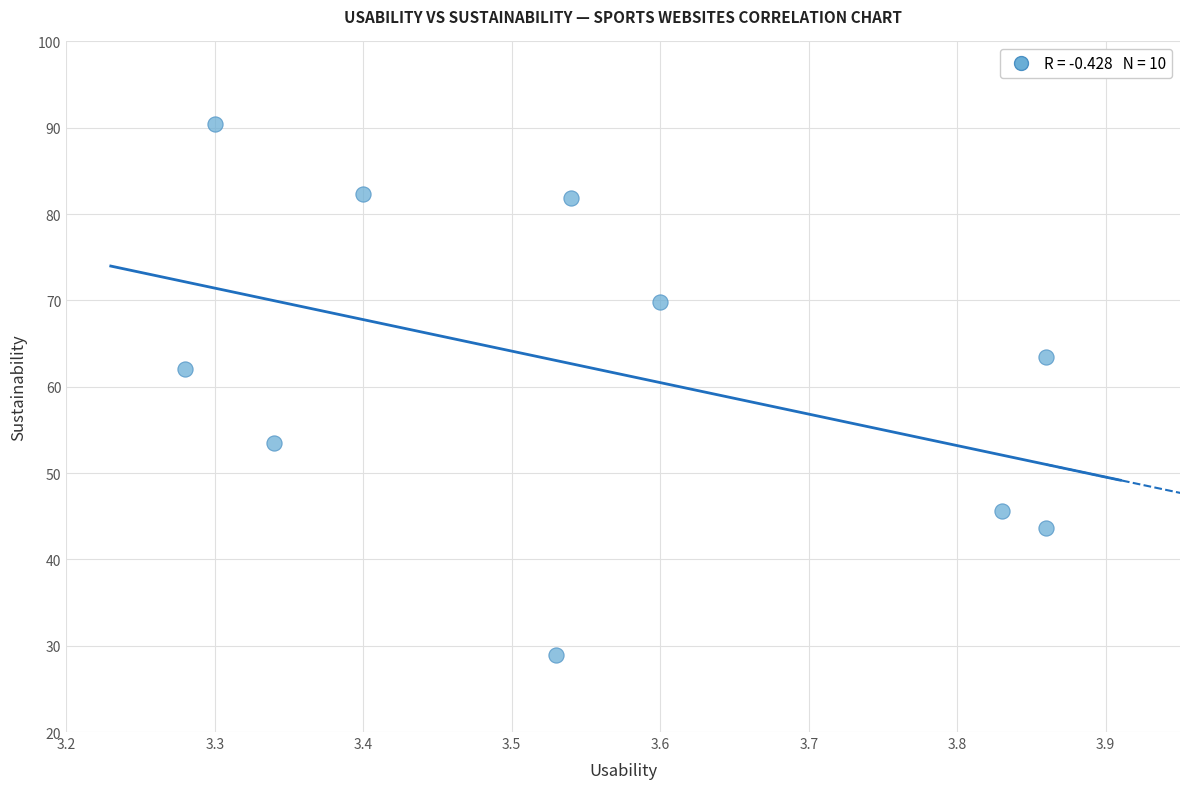

What is the range of Y values (max minus min)?

61.5